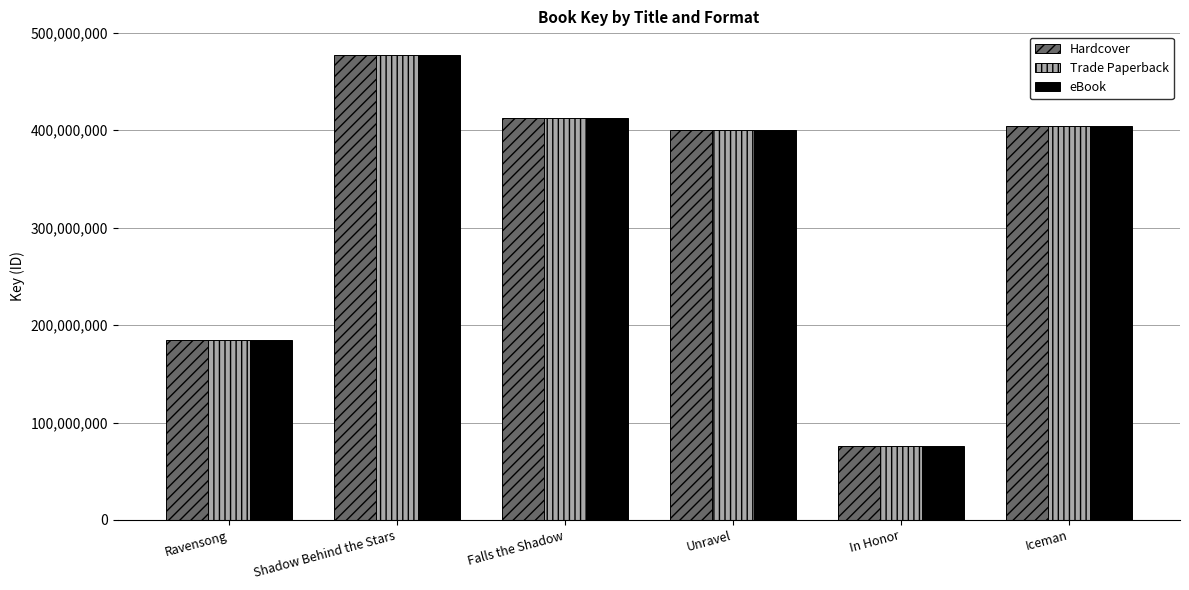

What are all the series names shown in the legend?

Hardcover, Trade Paperback, eBook